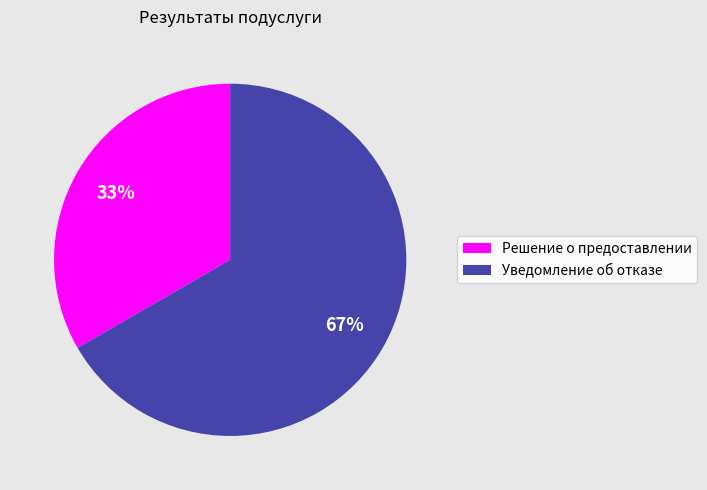

To the nearest percent, what portion does Уведомление об отказе represent?

67%